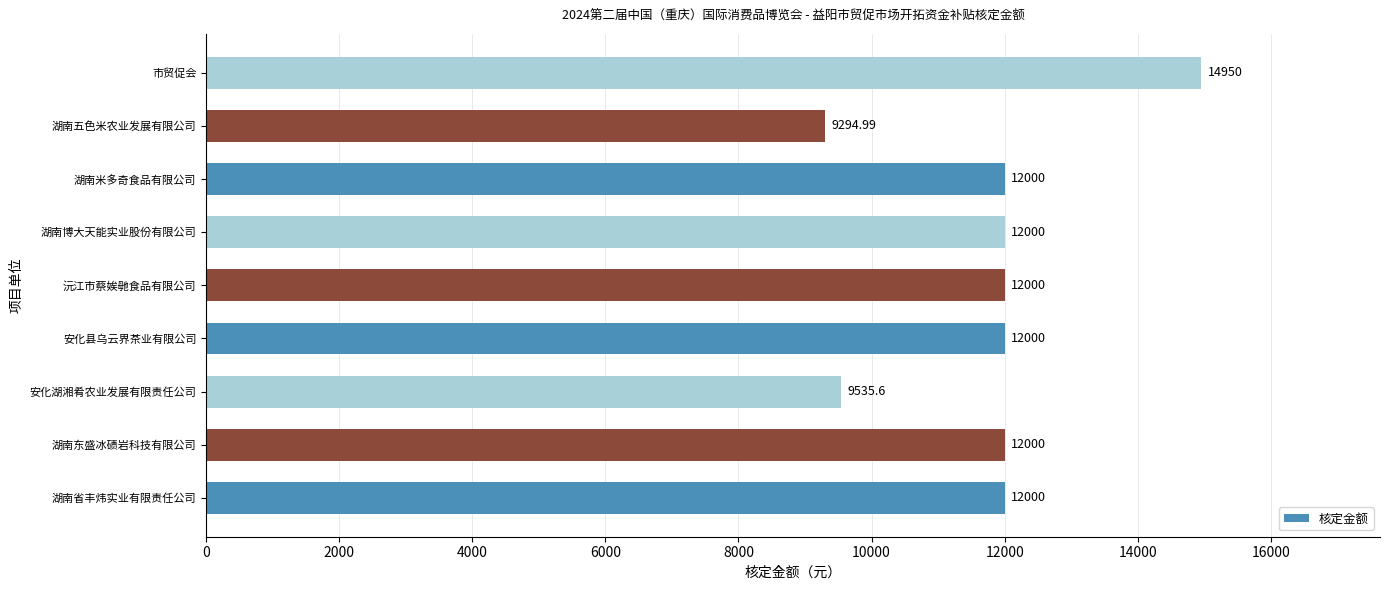

Approximately how many times larger is the value at 安化湖湘肴农业发展有限责任公司 compared to 湖南五色米农业发展有限公司?

1.0